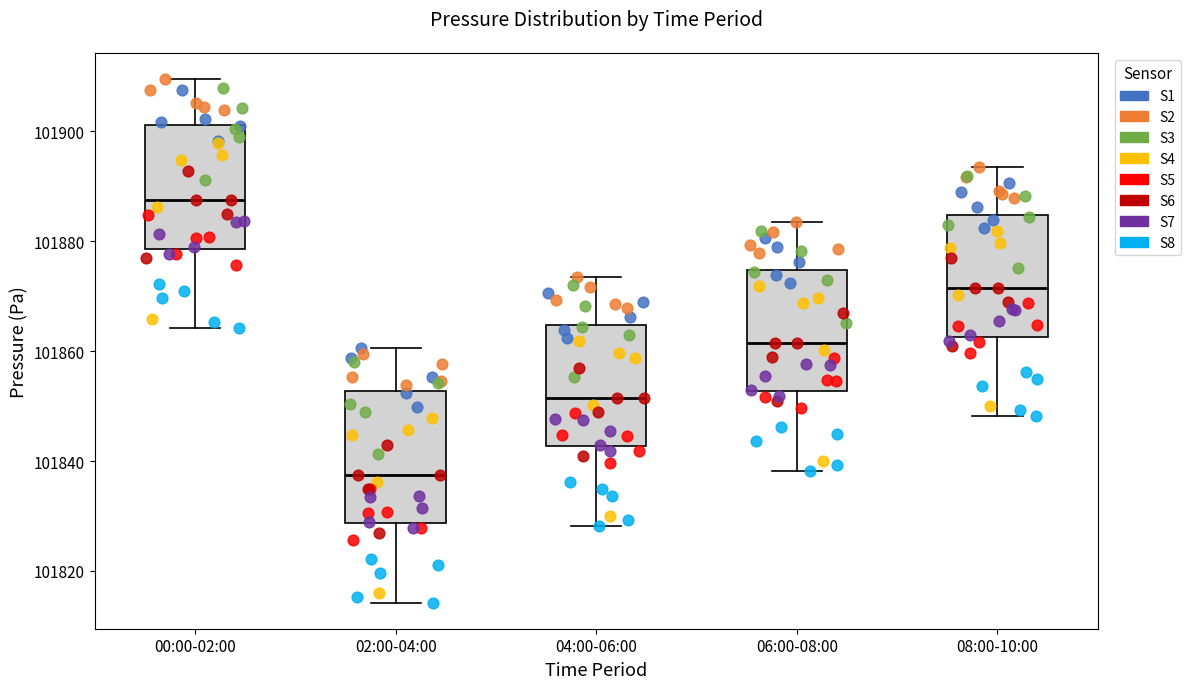

Which box has the lowest median line?

02:00-04:00